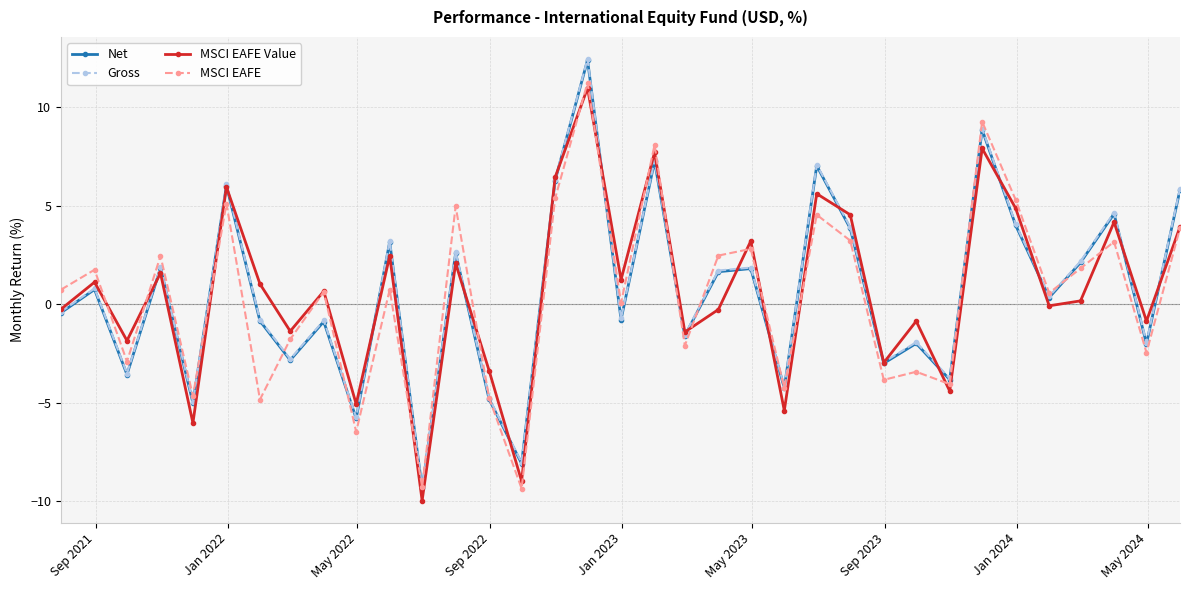

How many interior local peaks does the Gross series have?

13